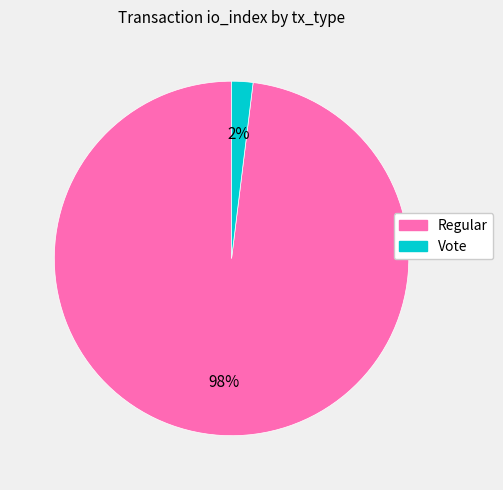

The Vote slice represents 11% of the pie. True or false?

False